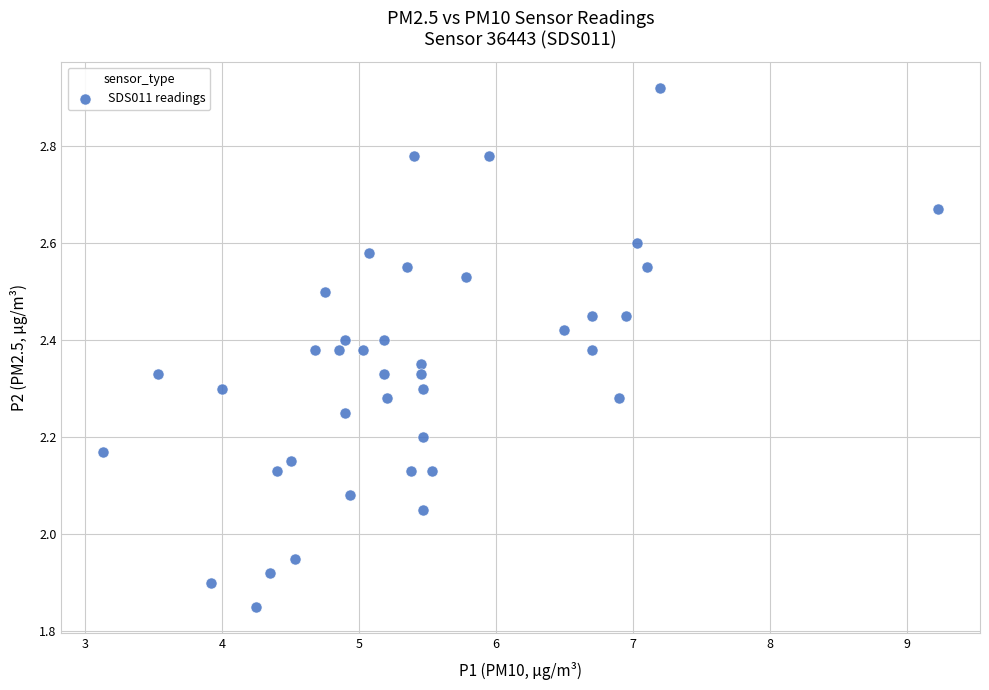

What is the range of Y values (max minus min)?

1.1